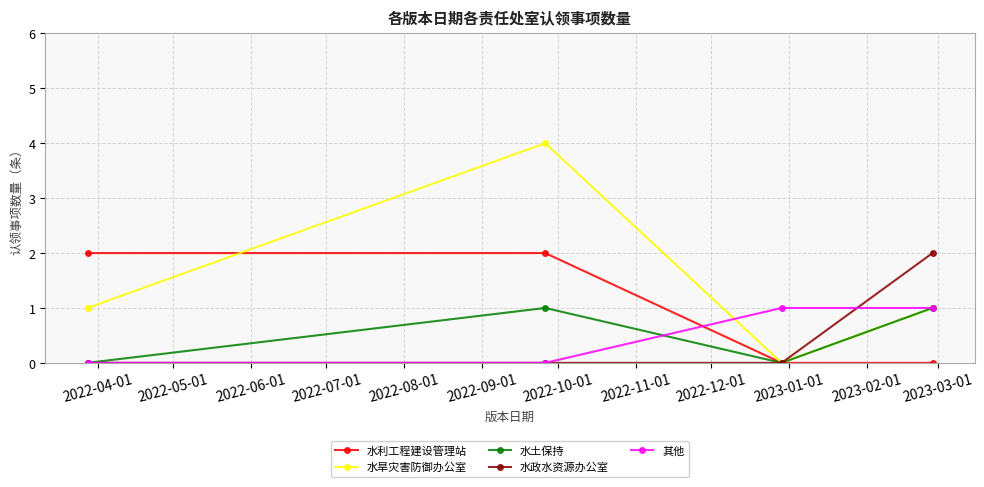

True or false: 水政水资源办公室 has more than 2 interior local peaks.

False